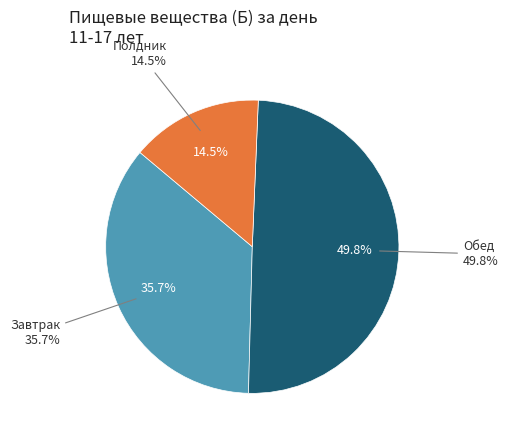

What percentage is NOT represented by Обед?

50.2%